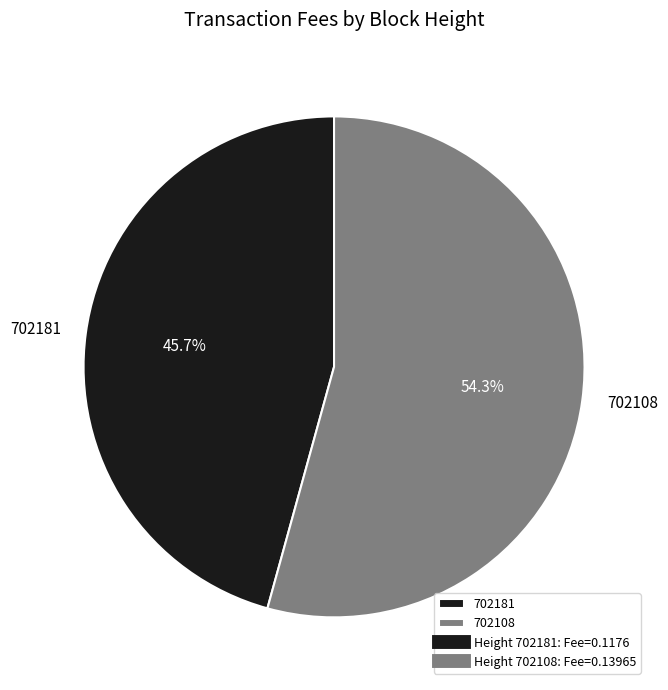

Does 702108 represent more than half of the total?

Yes